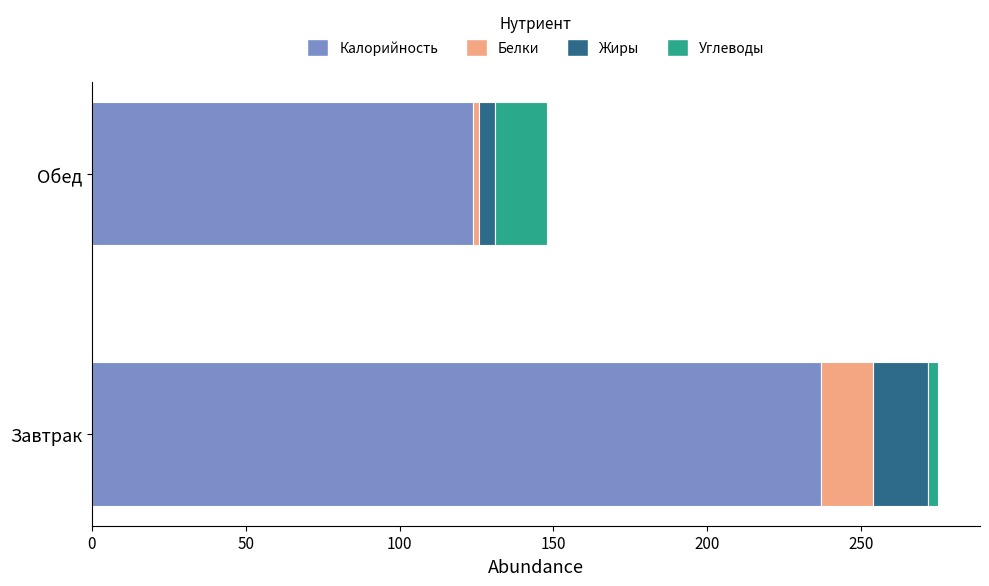

At which category is the sum across all series the highest?

Завтрак